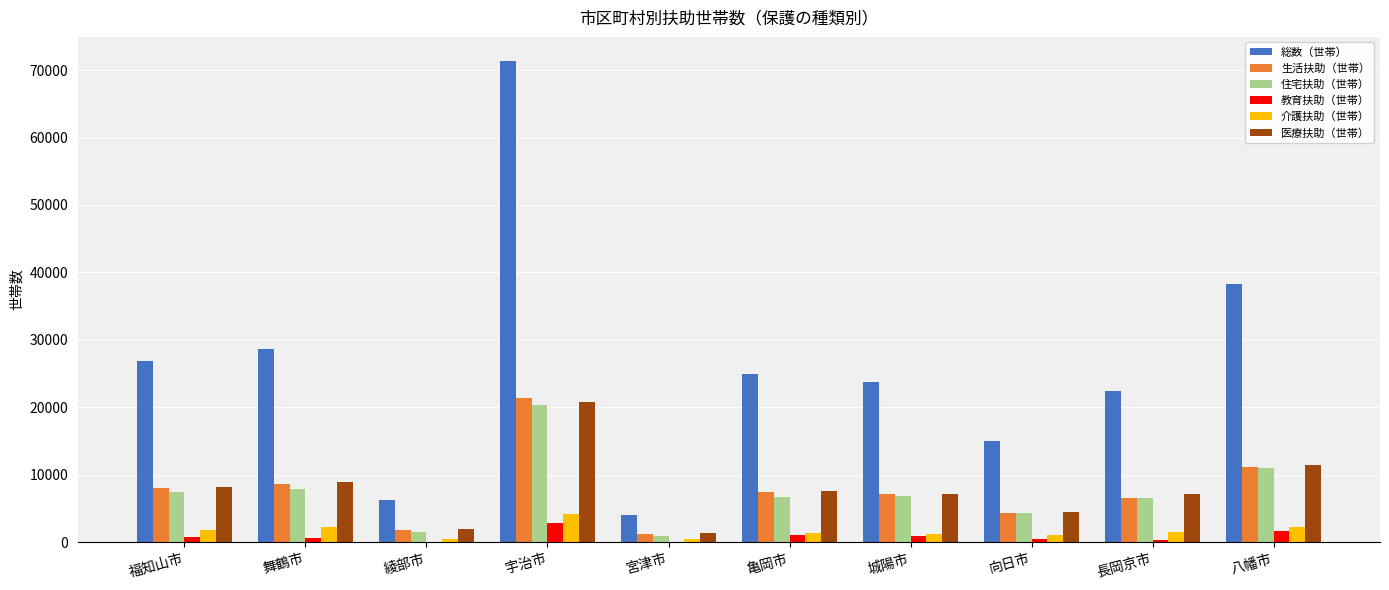

Are the bars grouped side by side (vs. stacked)?

Yes